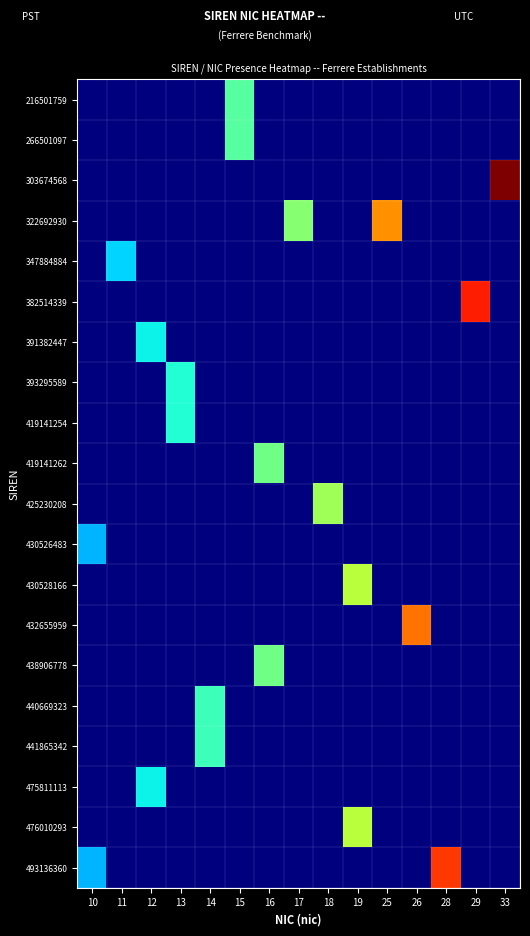

What is the spread (max minus min) of values at 19?

0.6